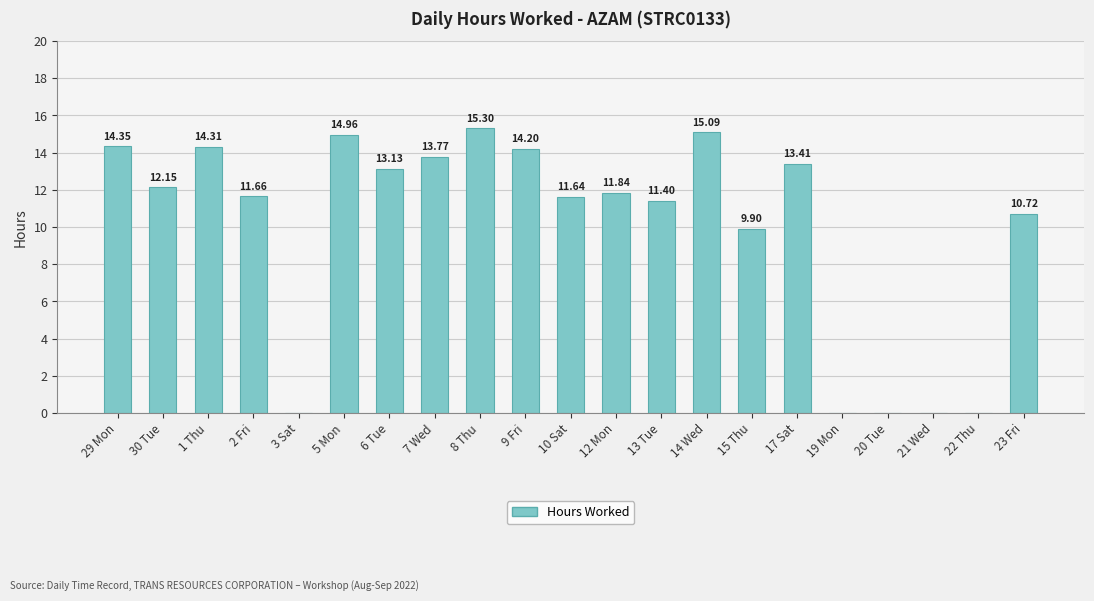

What is the sum of the values at 1 Thu and 5 Mon?

29.3